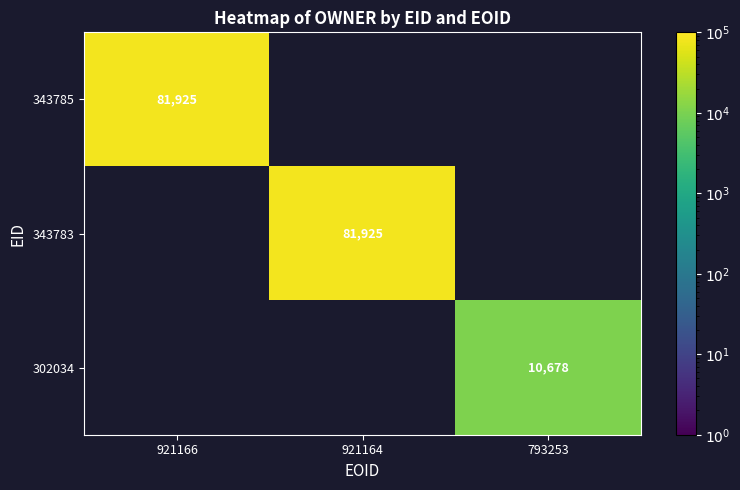

At how many categories does at least one series exceed 38882?

2